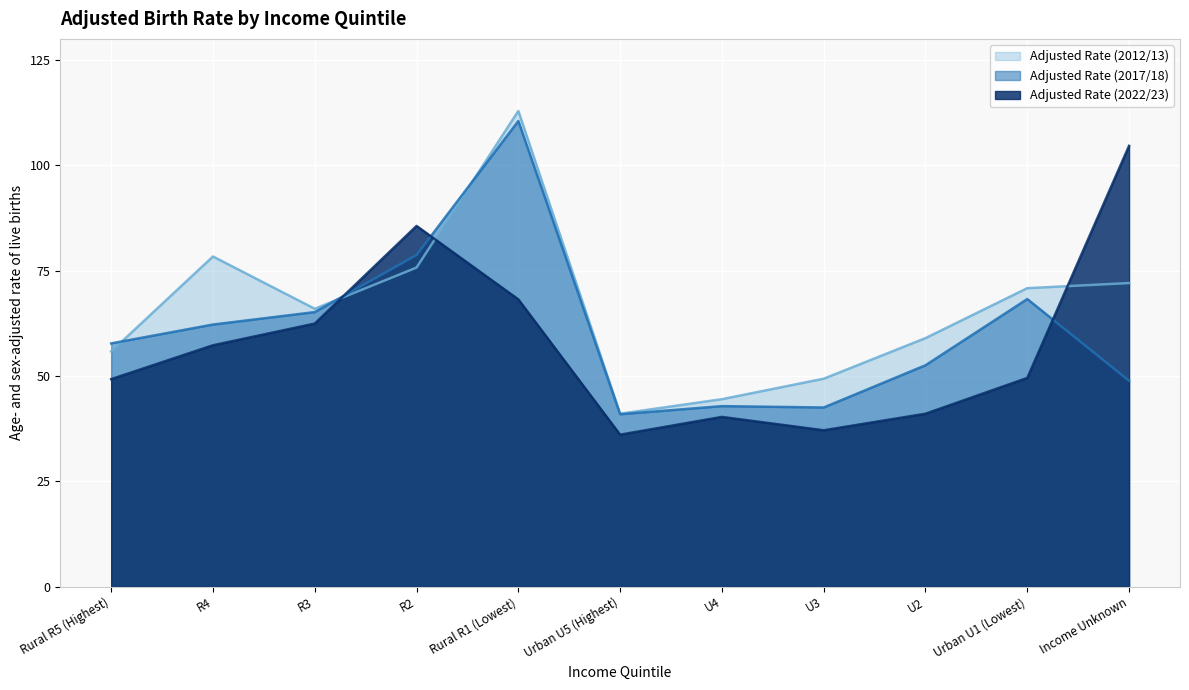

What value does the Adjusted Rate (2012/13) series have at Rural R1 (Lowest)?

112.9